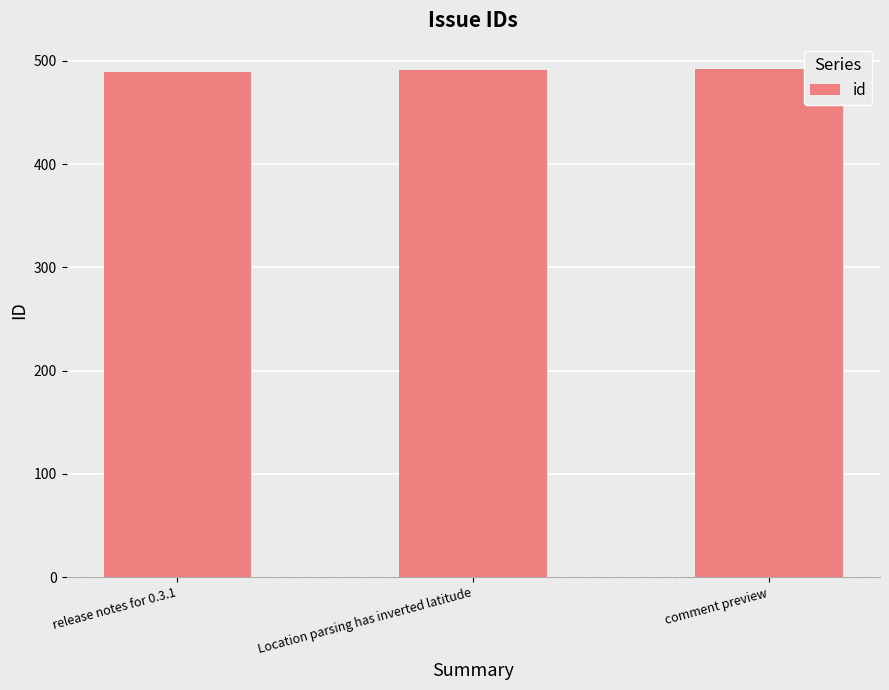

Count the values in the range 489 to 492.

3